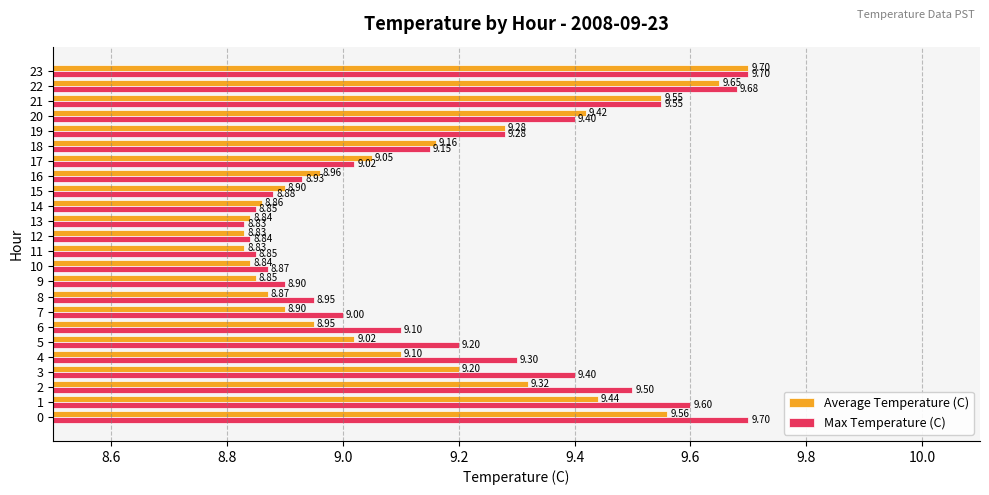

What is the difference between the second highest and second lowest values in the Average Temperature (C) series?

0.8